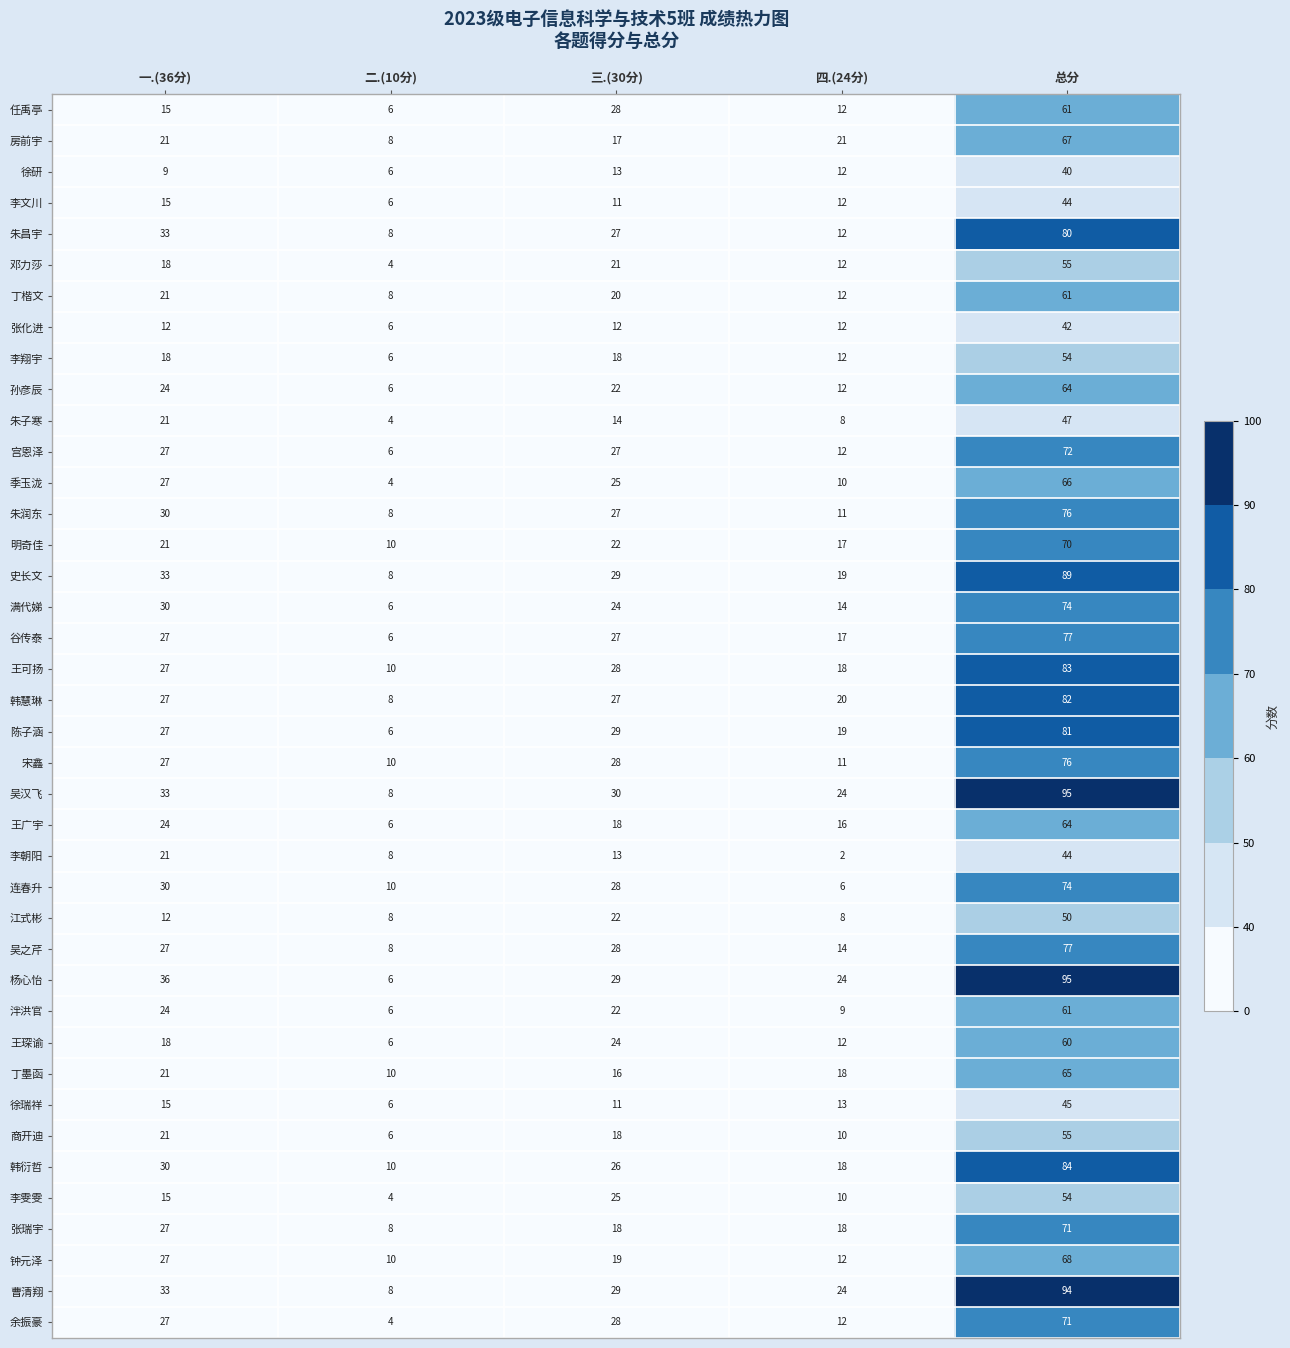

Which category has the lowest value in the 泮洪官 series?

二.(10分)